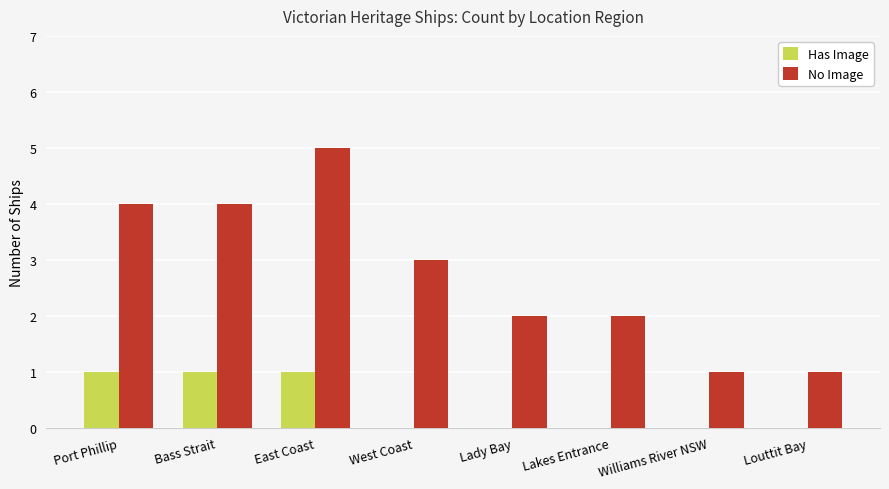

True or false: Has Image has a value of 0 at Lady Bay.

True